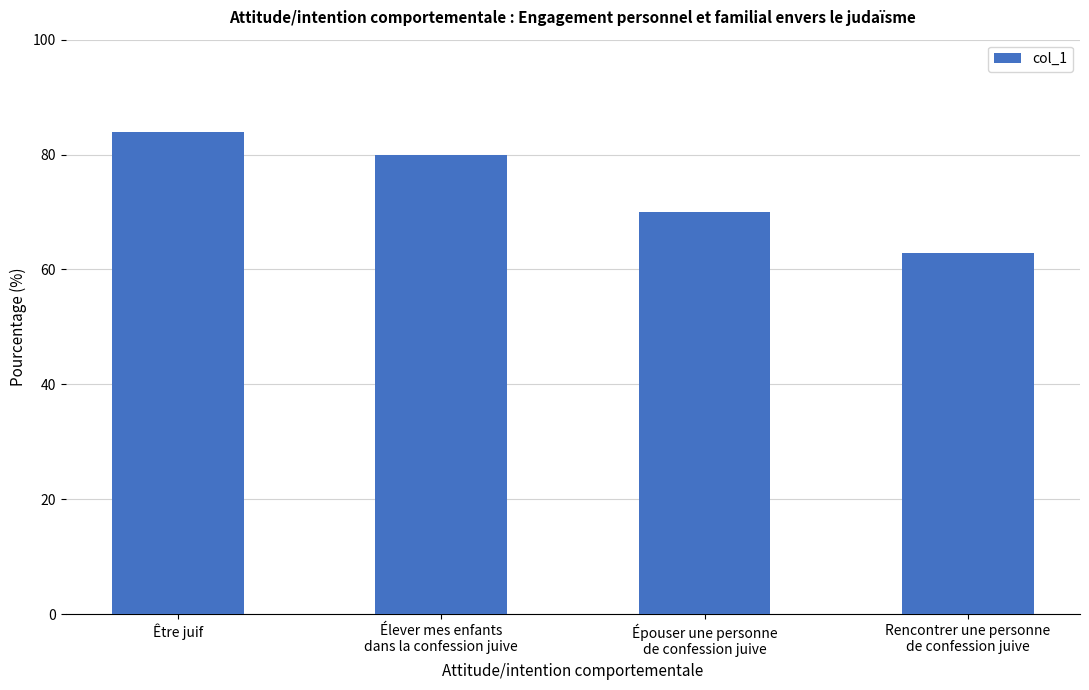

Rank the categories by value from highest to lowest.

Être juif, Élever mes enfants
dans la confession juive, Épouser une personne
de confession juive, Rencontrer une personne
de confession juive